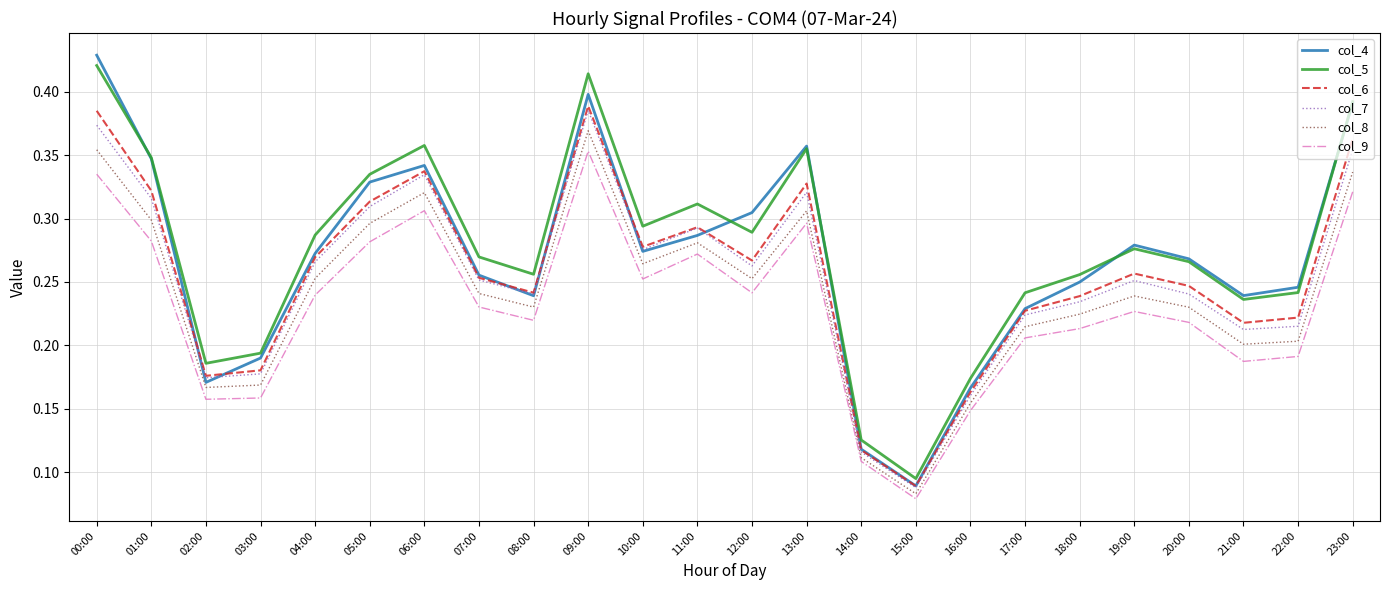

The col_9 series shows 0.1 at 19:00. True or false?

False